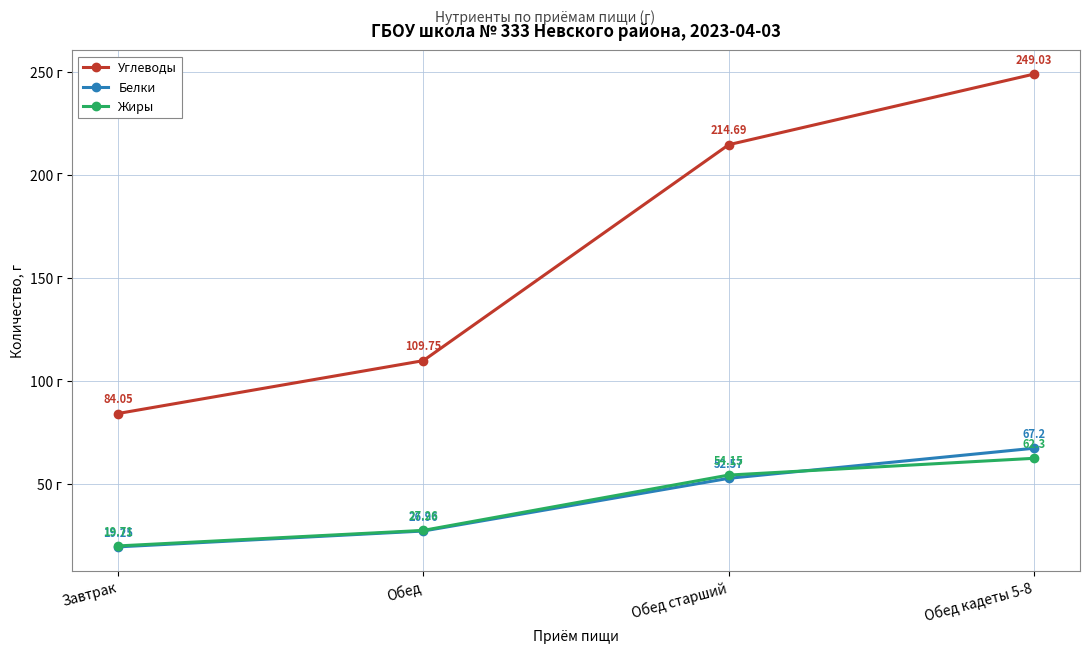

What is the maximum value for Жиры?

62.3